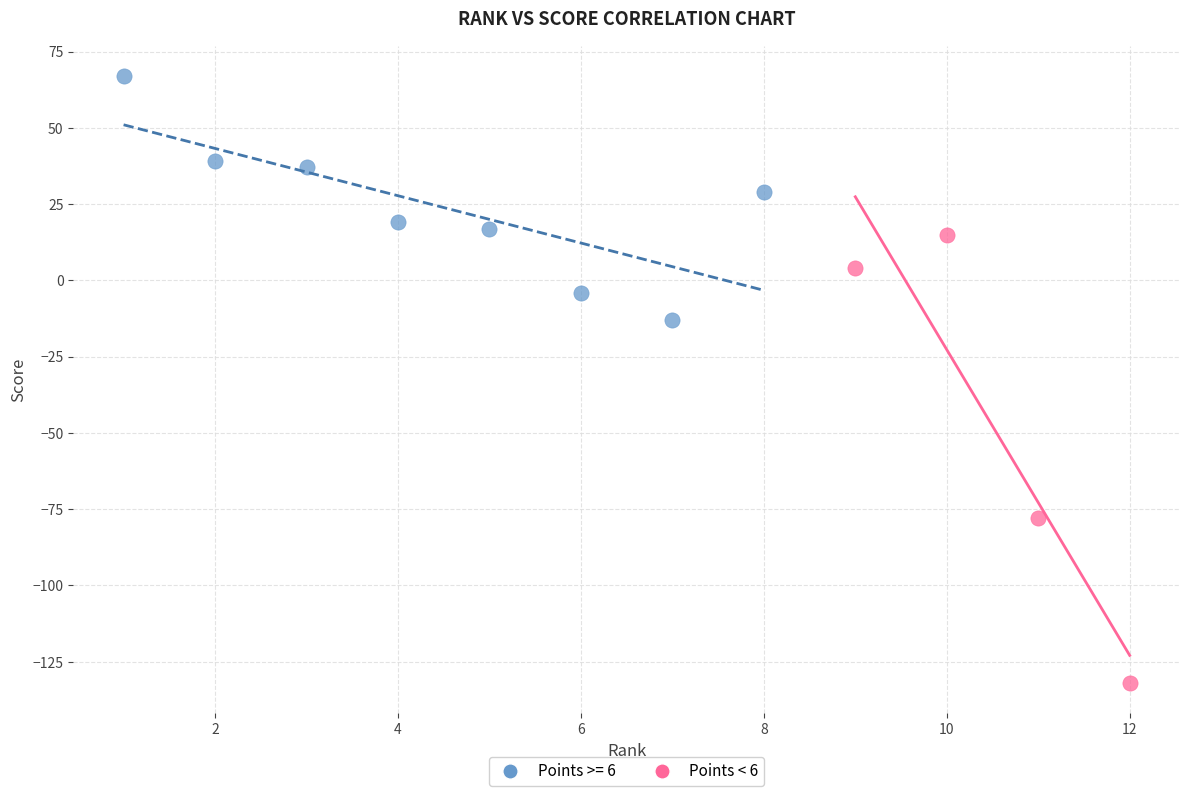

Which series reaches the minimum Y coordinate?

Points < 6